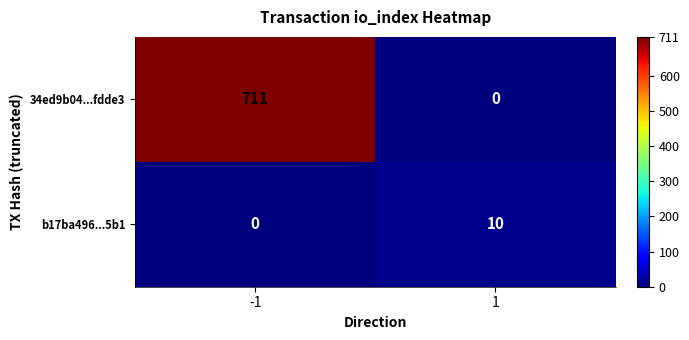

Rank the series at 1 from highest to lowest value.

b17ba496...5b1, 34ed9b04...fdde3